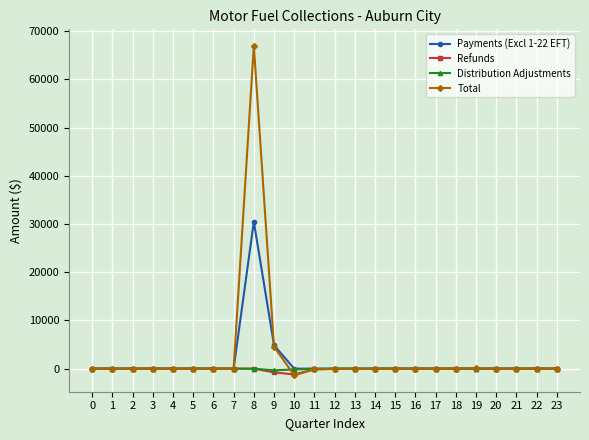

The Refunds series shows 0.0 at 0. True or false?

True